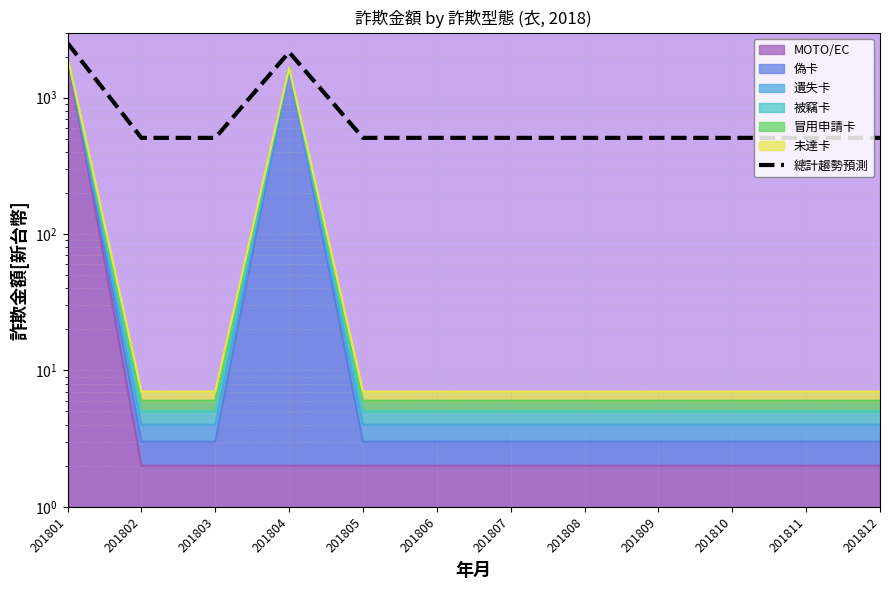

What is the value of the 3rd point from the left?

507